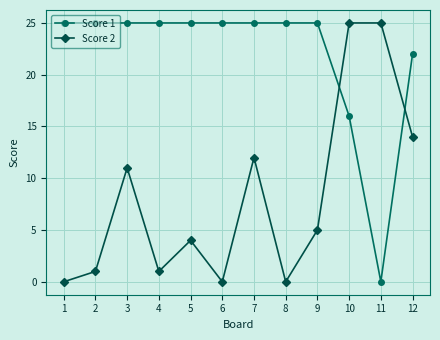

What is the greatest value displayed?

25